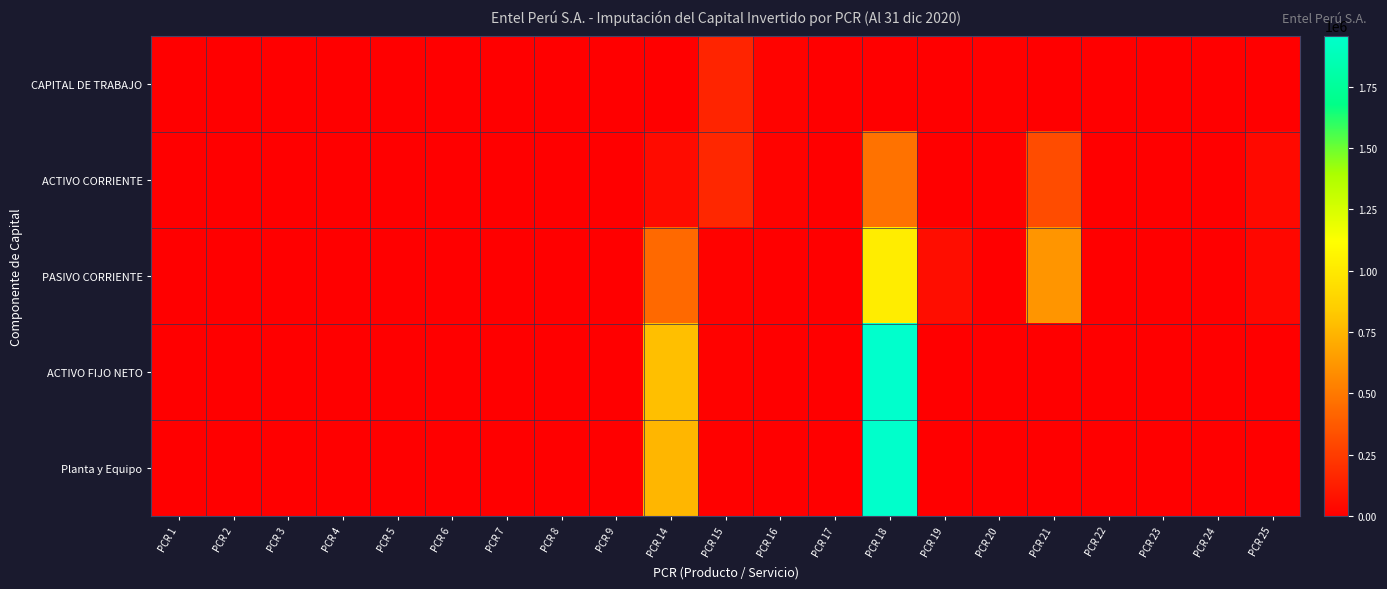

What is the spread (max minus min) of values at PCR 15?

153286.0